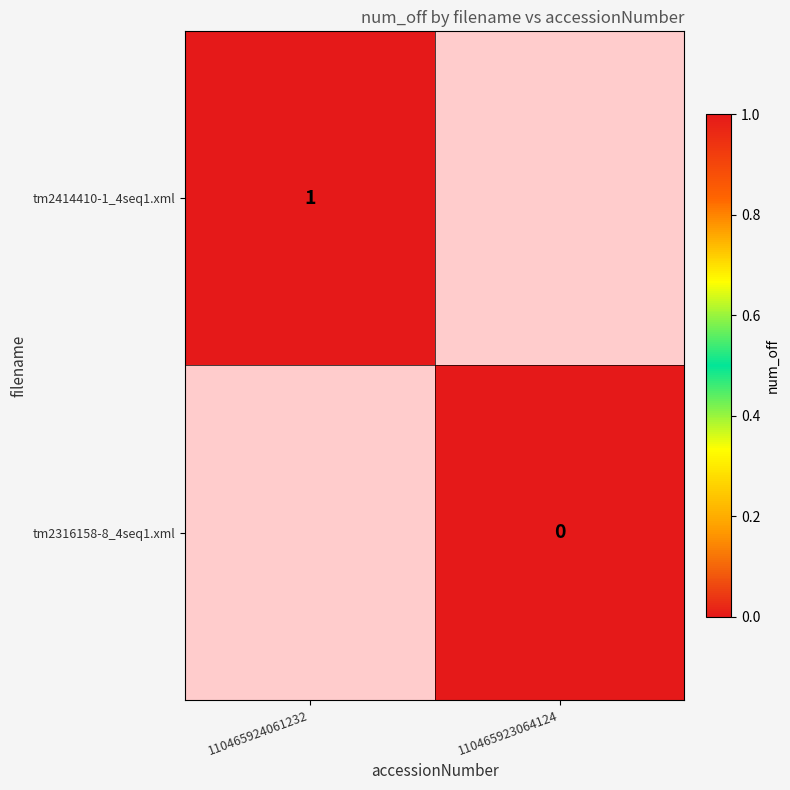

Is the value of tm2316158-8_4seq1.xml at 110465923064124 greater than the value of tm2414410-1_4seq1.xml at 110465924061232?

No